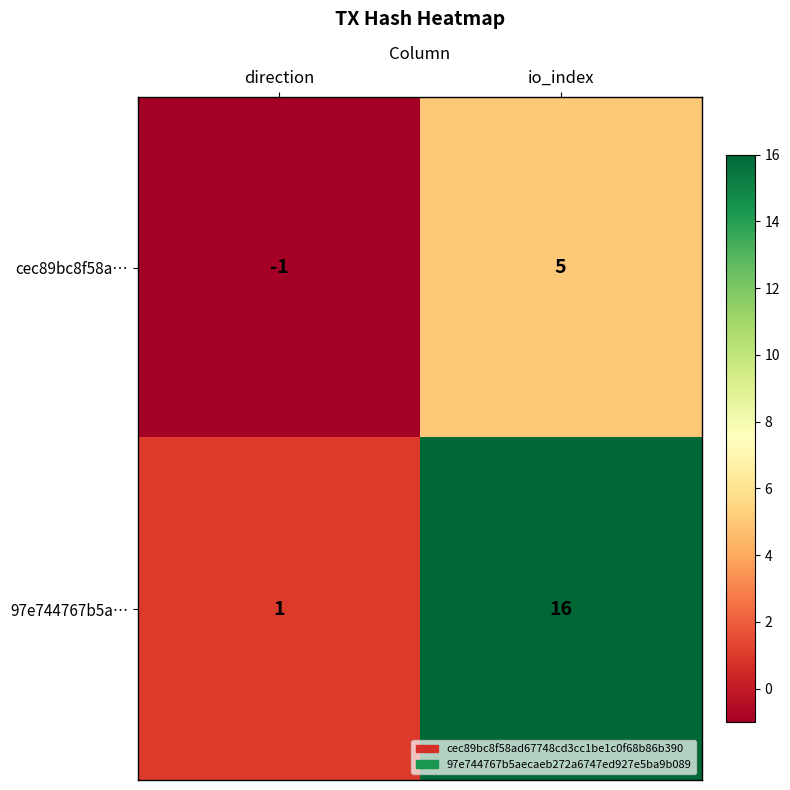

The value of 97e744767b5a… at io_index is 16. True or false?

True